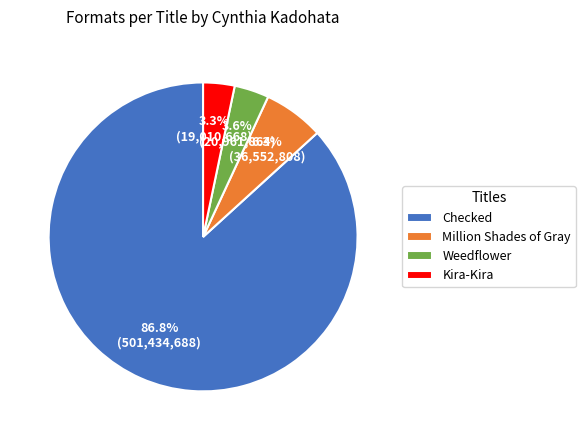

How many slices are in this pie chart?

4